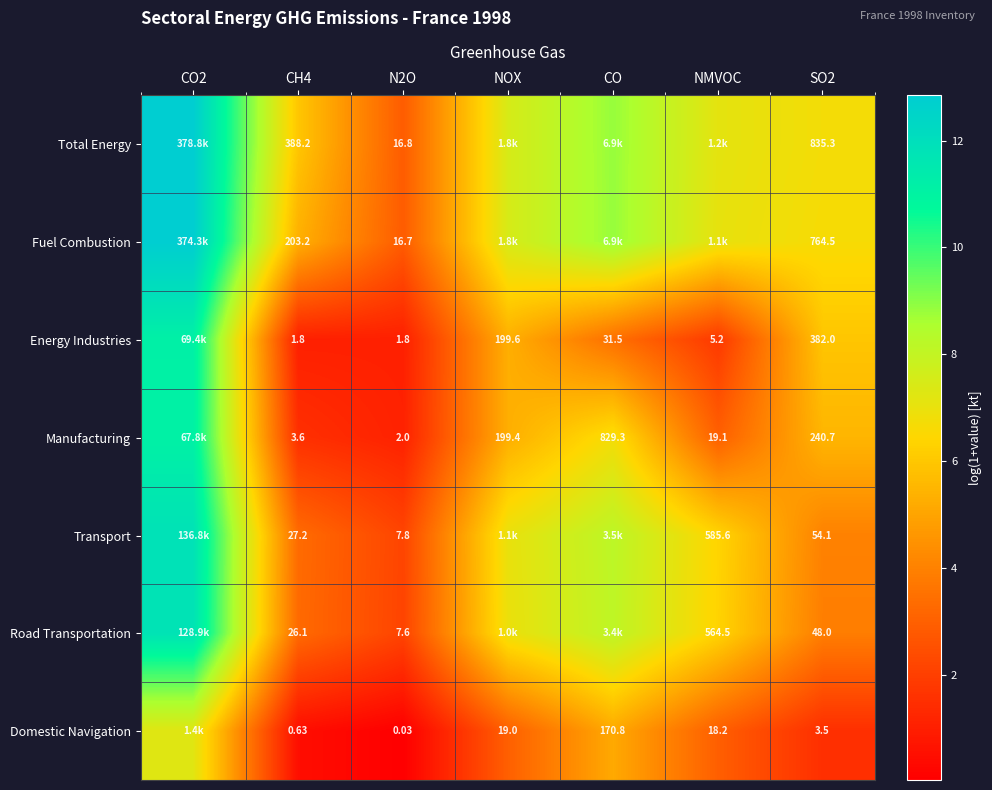

Is the value of Manufacturing at SO2 greater than the value of Total Energy at SO2?

No